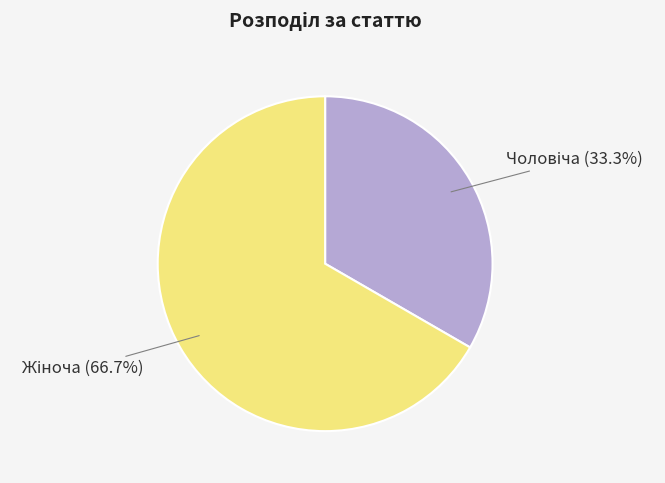

How many segments does this pie chart have?

2